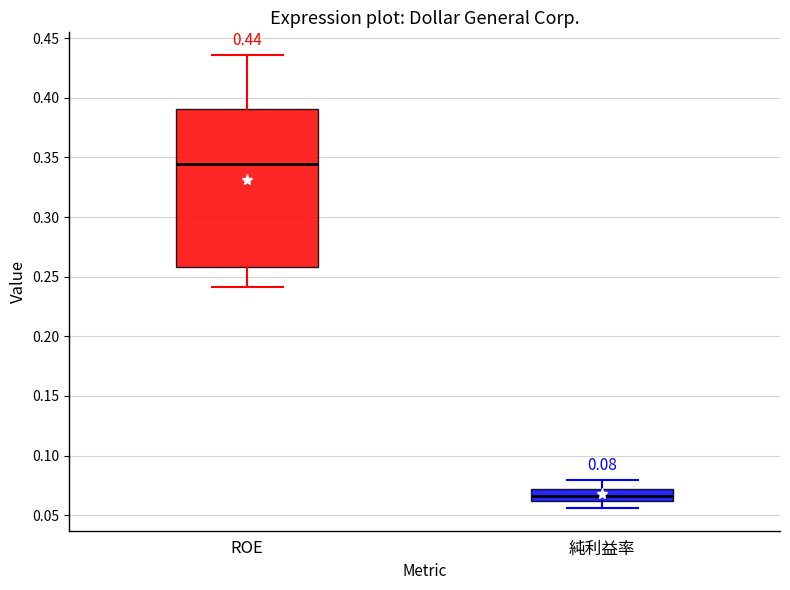

Which box is the tallest, from its lower edge to its upper edge?

ROE